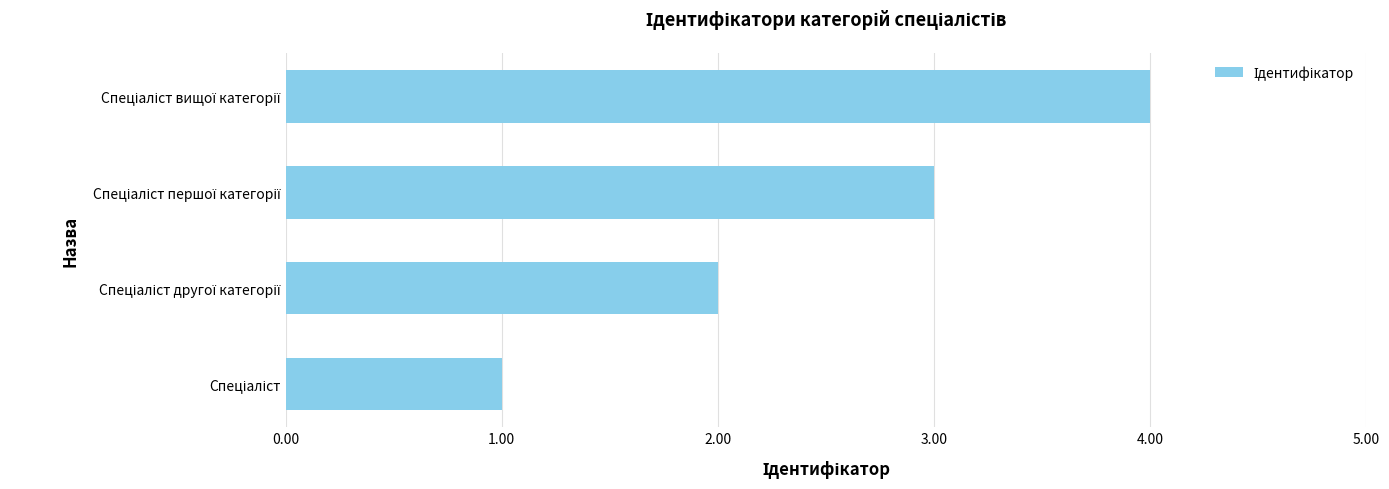

What is the difference between the maximum and minimum values?

3